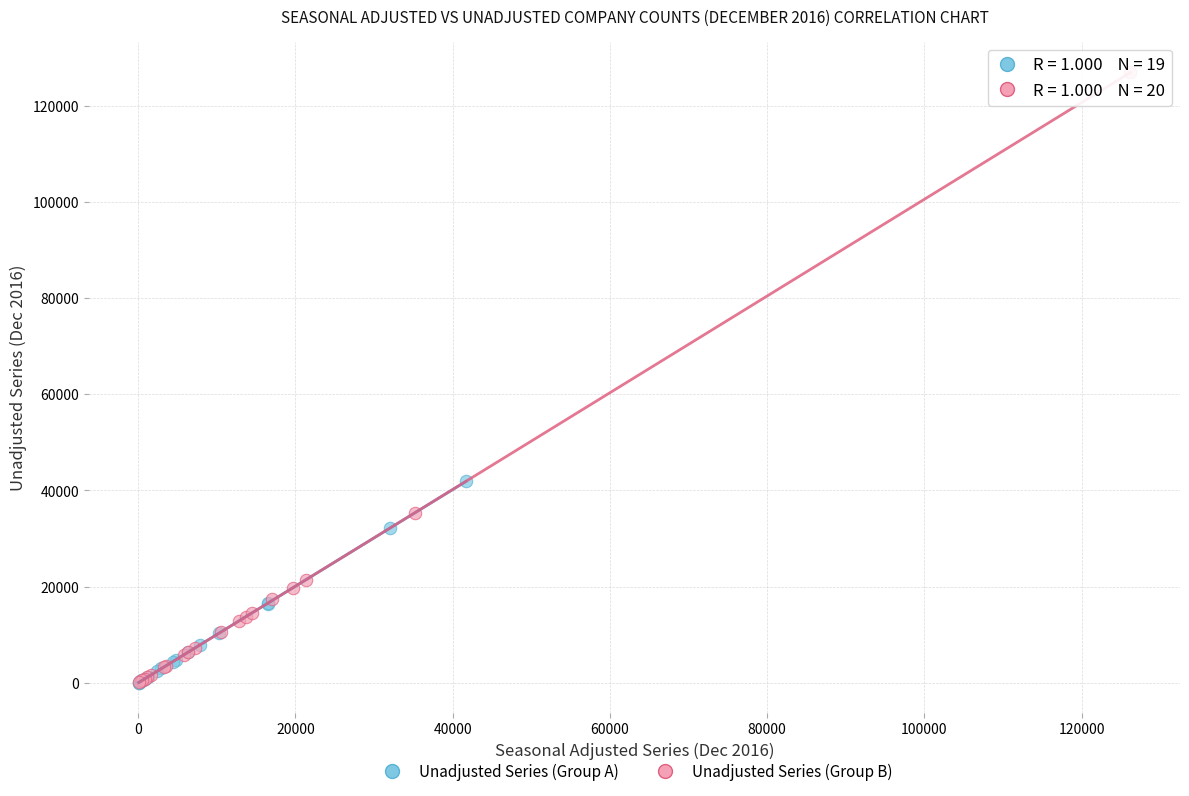

Which series has the widest spread of Y values?

Unadjusted Series (Group B)